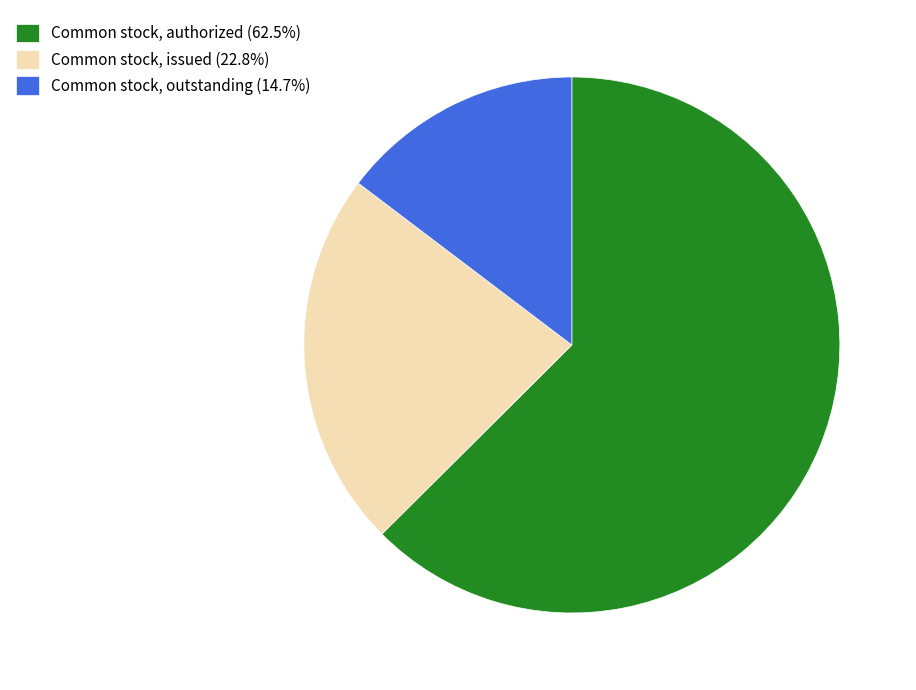

Rank the categories by value from highest to lowest.

Common stock, authorized, Common stock, issued, Common stock, outstanding